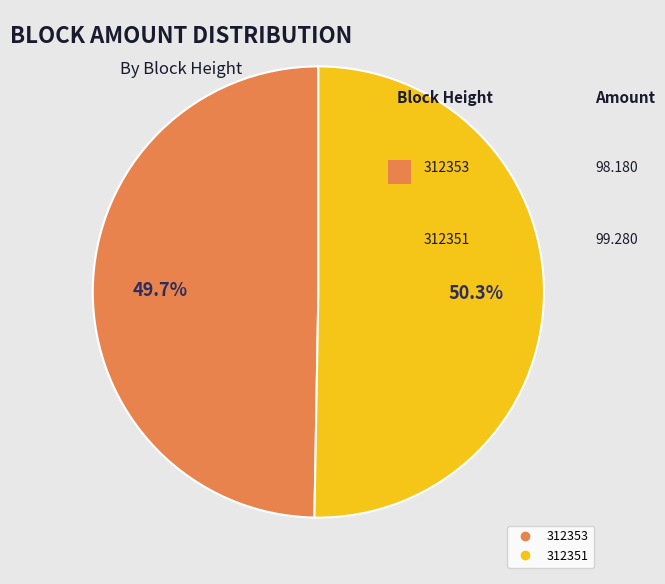

Is there any slice that represents more than half of the pie?

Yes